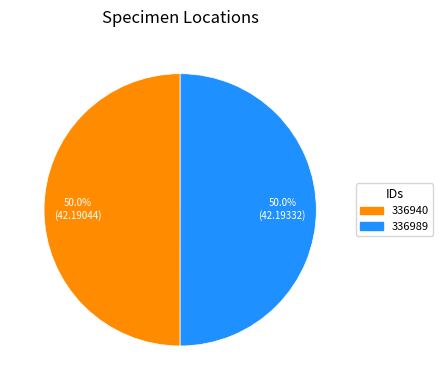

What percentage is NOT represented by 336940?

50.0%